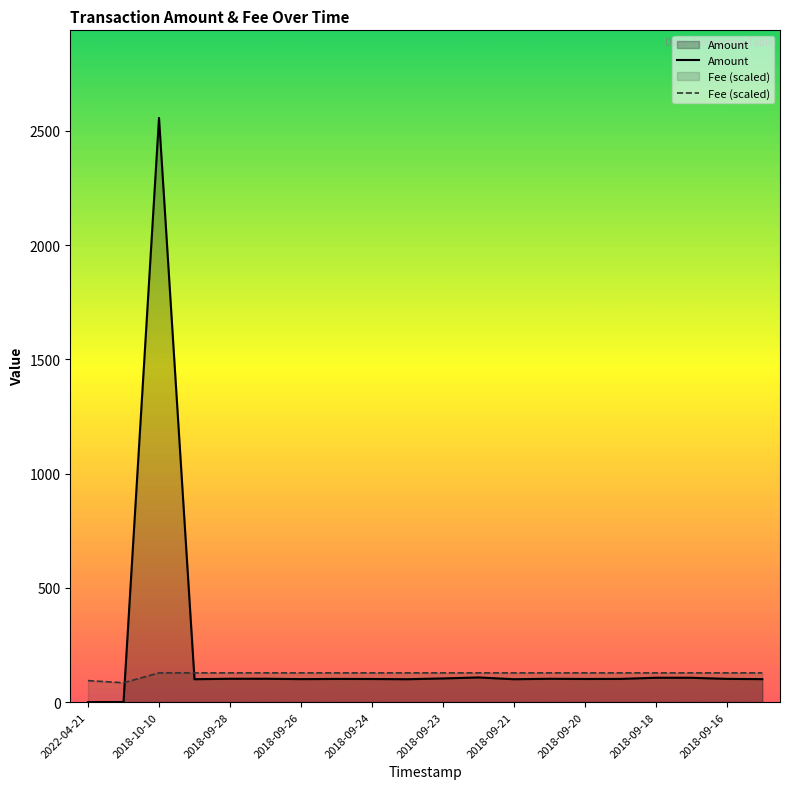

At which label does Amount first exceed 101?

2018-10-10